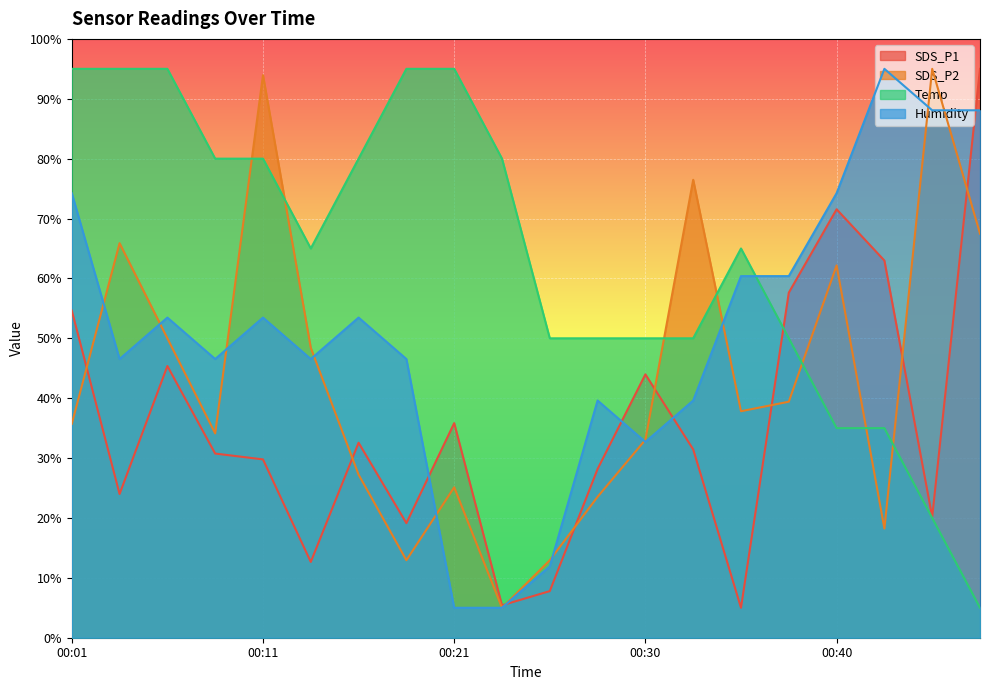

What is the value of the Temp point at the 11th from the left?

50.0